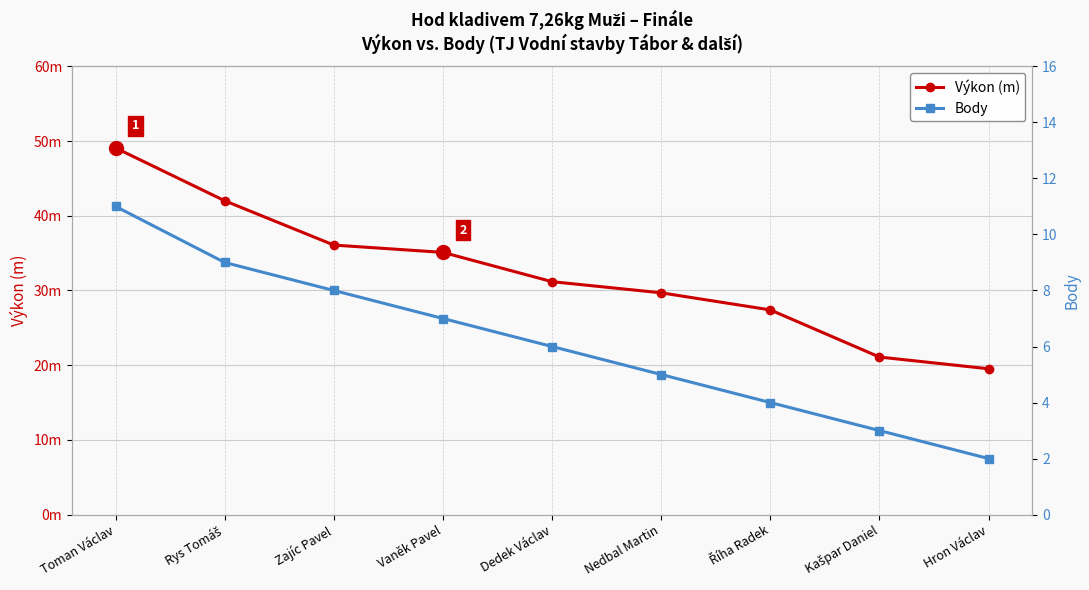

At which category is the sum across all series the highest?

Toman Václav